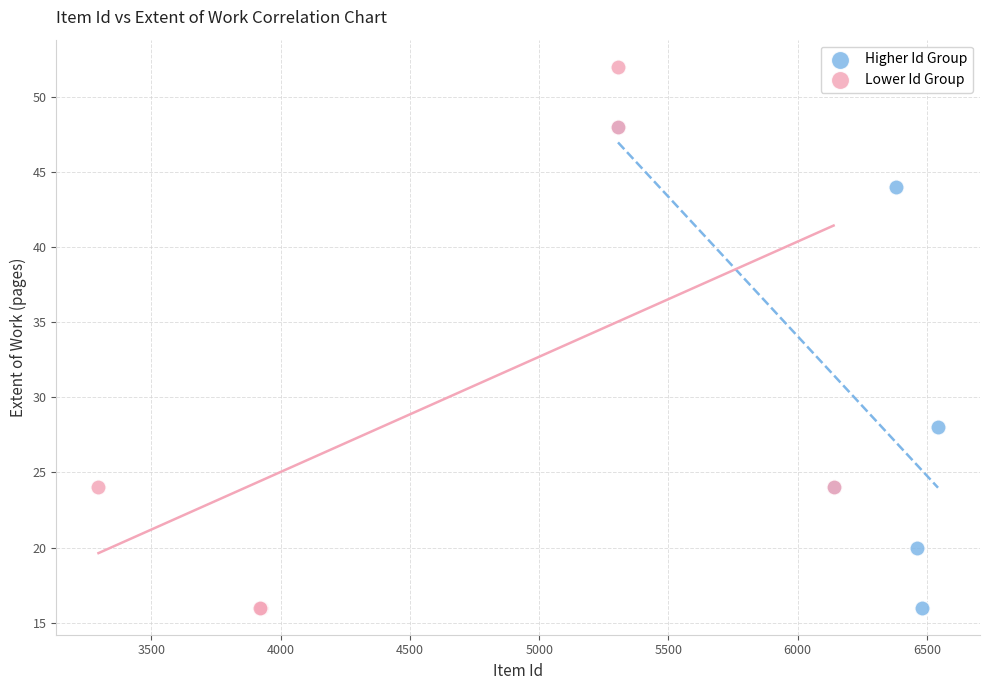

Which series has the largest Y range (max minus min)?

Lower Id Group